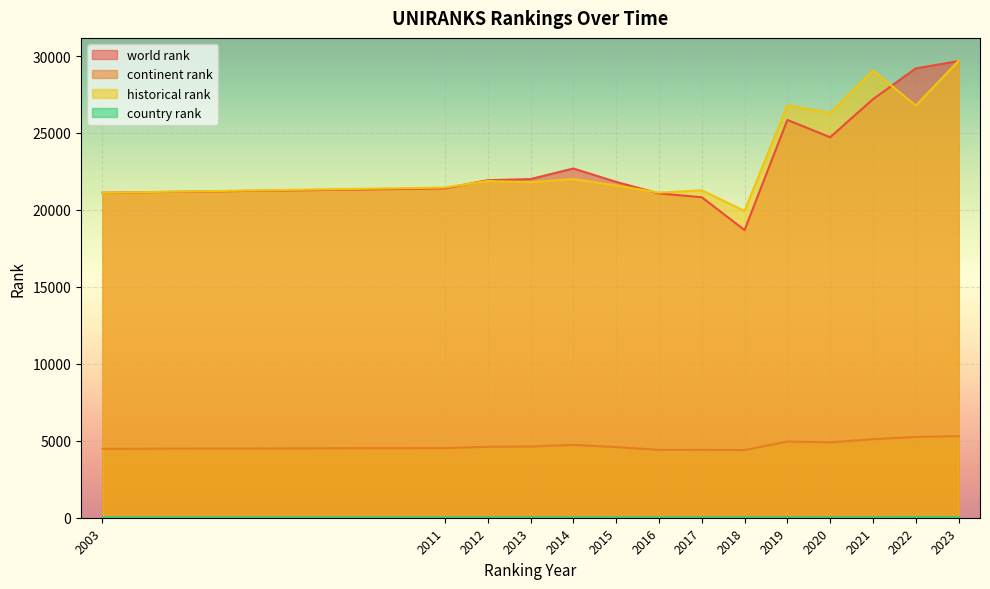

True or false: world rank has more than 2 interior local peaks.

False